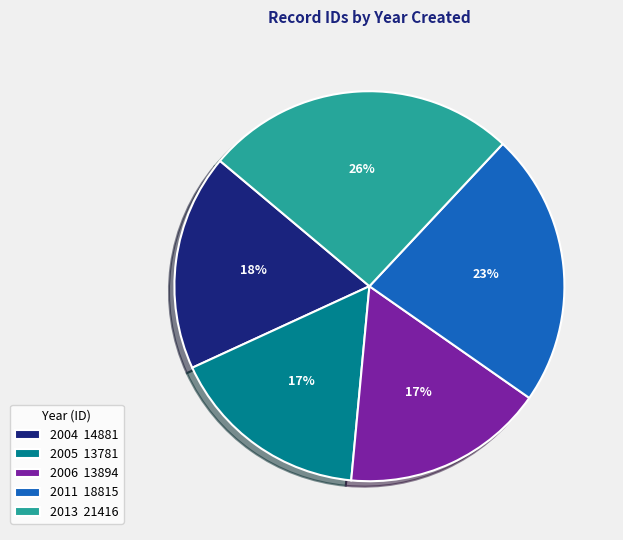

Do 2013 21416 and 2011 18815 together represent more than half of the pie?

No